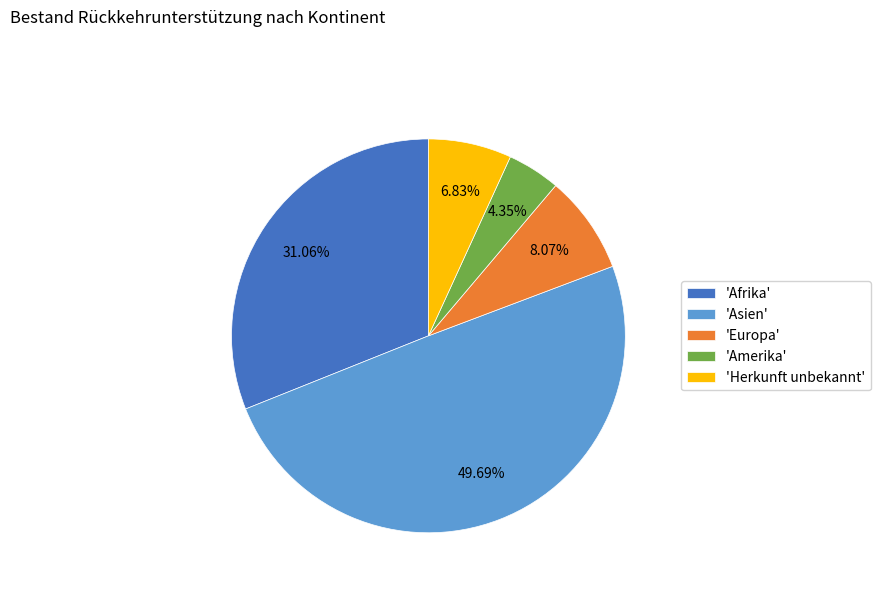

How many slices are in this pie chart?

5